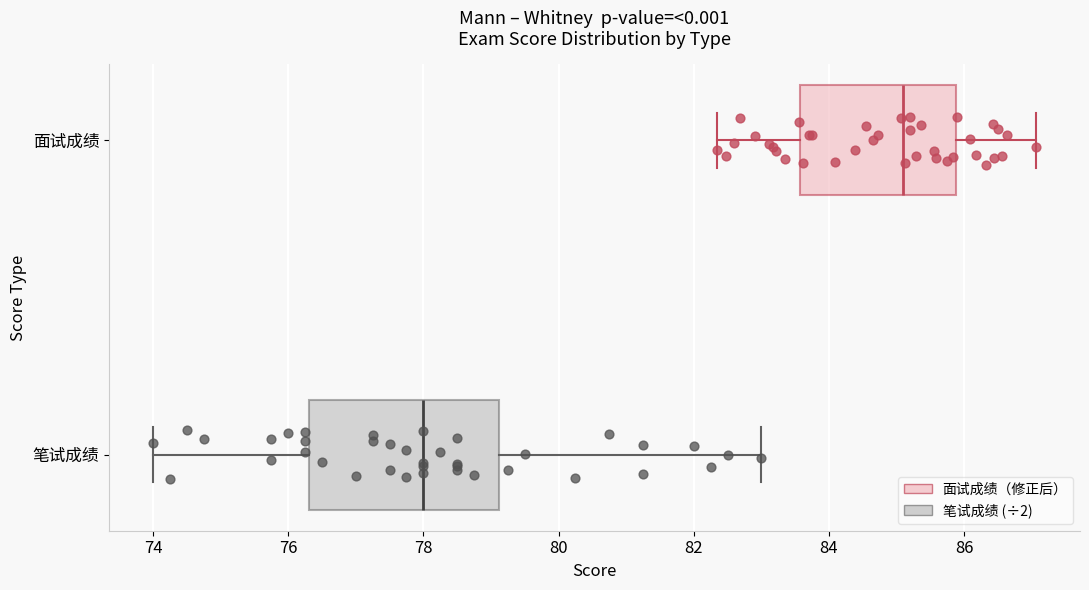

Which box's median line is the furthest to the left?

笔试成绩